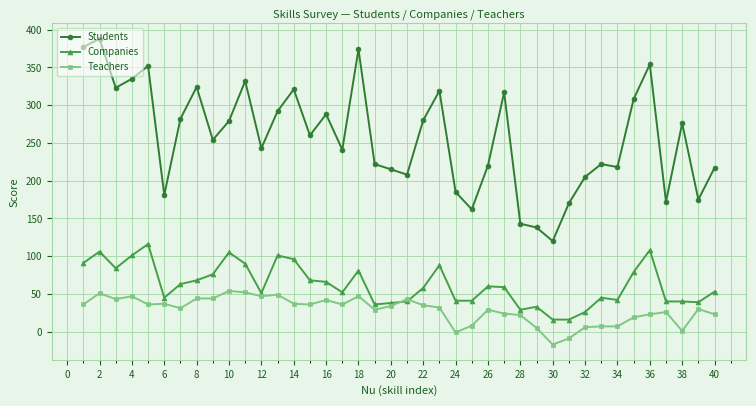

Rank the series by their maximum value, from lowest to highest.

Teachers, Companies, Students